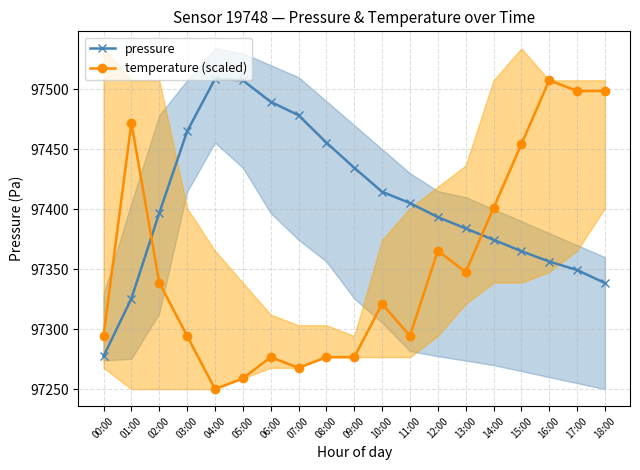

What is the sum of the temperature (scaled) values at 08:00 and 12:00?

194642.0